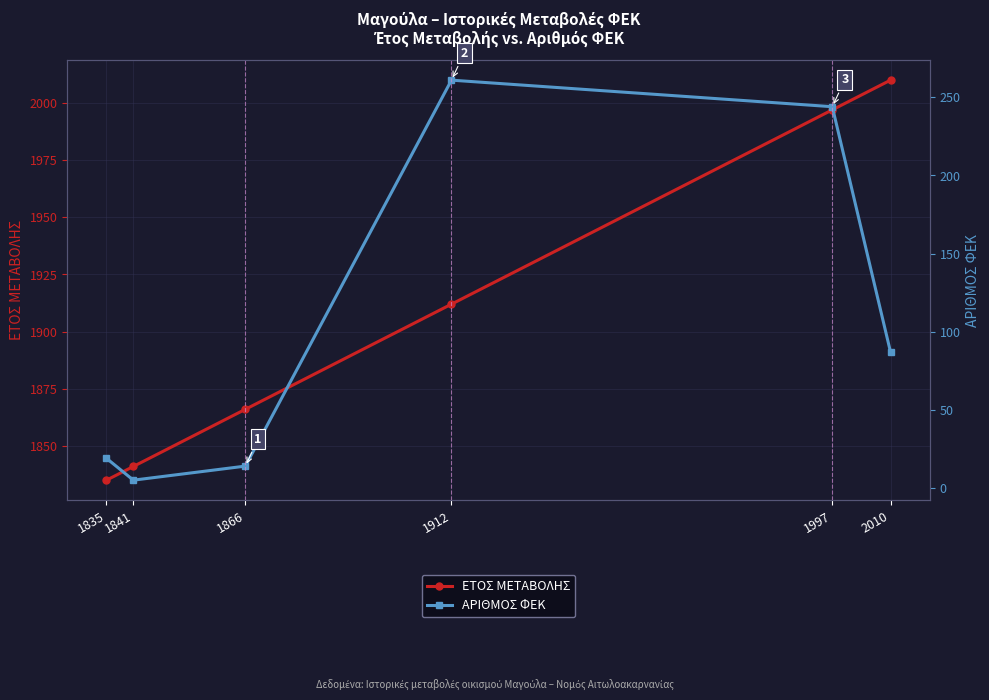

Between 1912 and 1835, which is larger?

1912